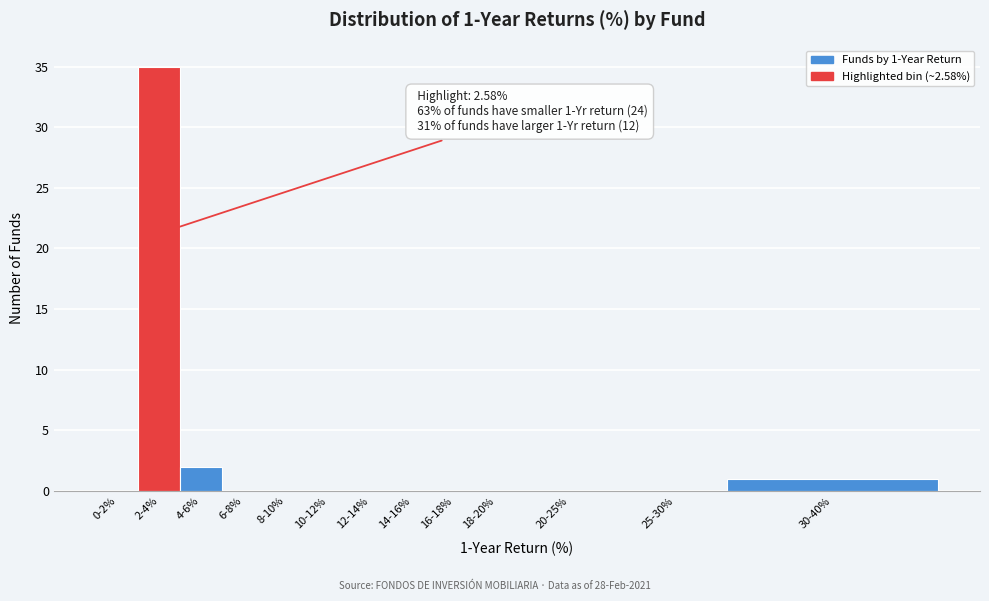

Reading right to left, list all the values displayed in this chart.

30-40%=1	25-30%=0	20-25%=0	18-20%=0	16-18%=0	14-16%=0	12-14%=0	10-12%=0	8-10%=0	6-8%=0	4-6%=2	2-4%=35	0-2%=0